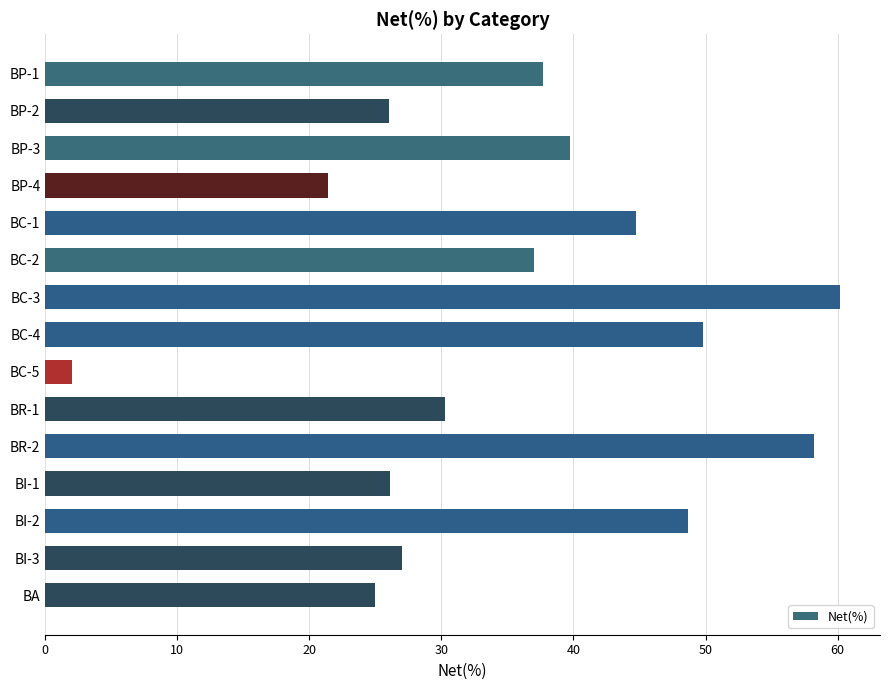

Is it true that the value at BR-1 is 6.2?

False